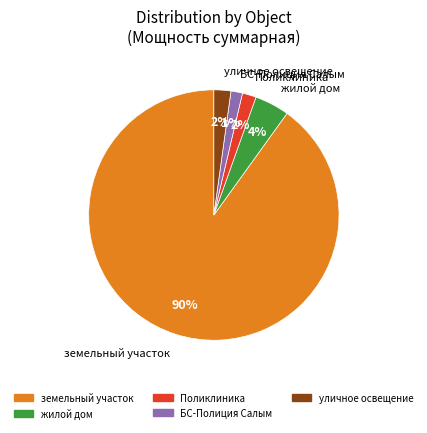

Does any single category account for the majority?

Yes